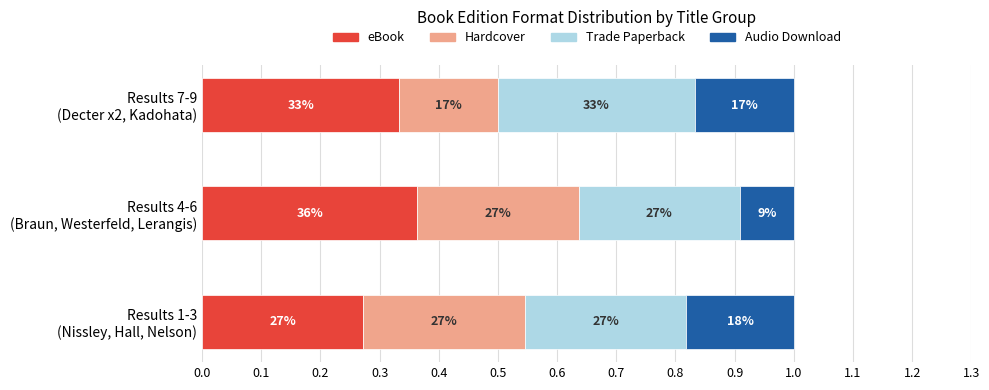

What are all the series names shown in the legend?

eBook, Hardcover, Trade Paperback, Audio Download